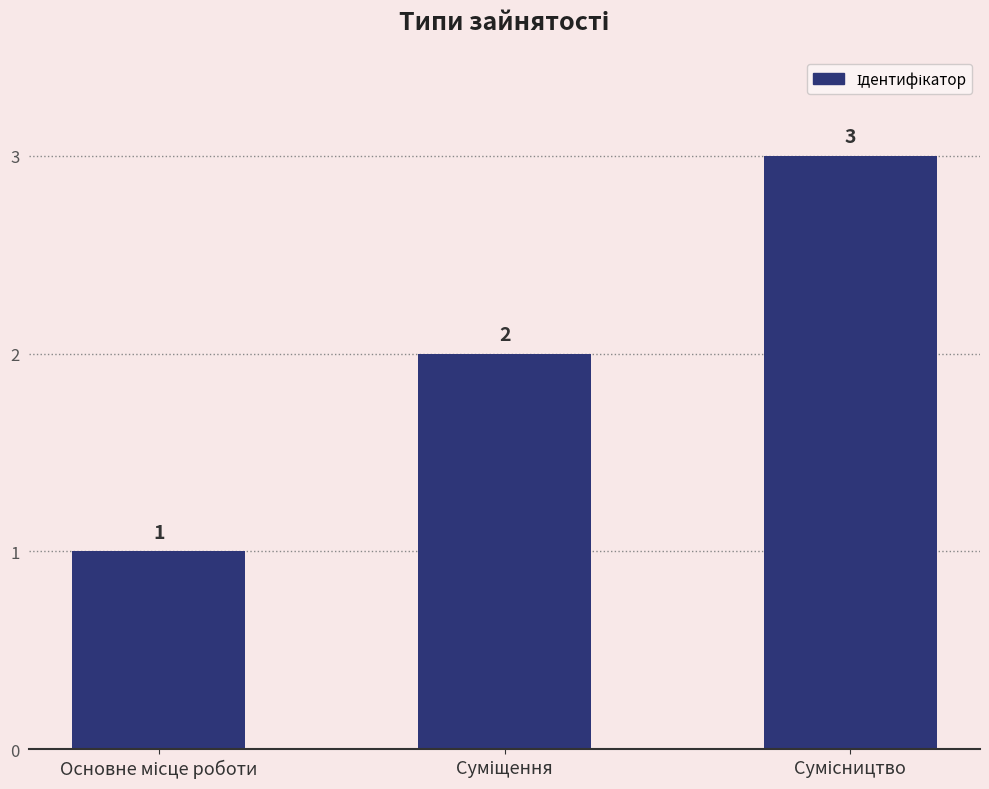

Count the values in the range 1 to 3.

3